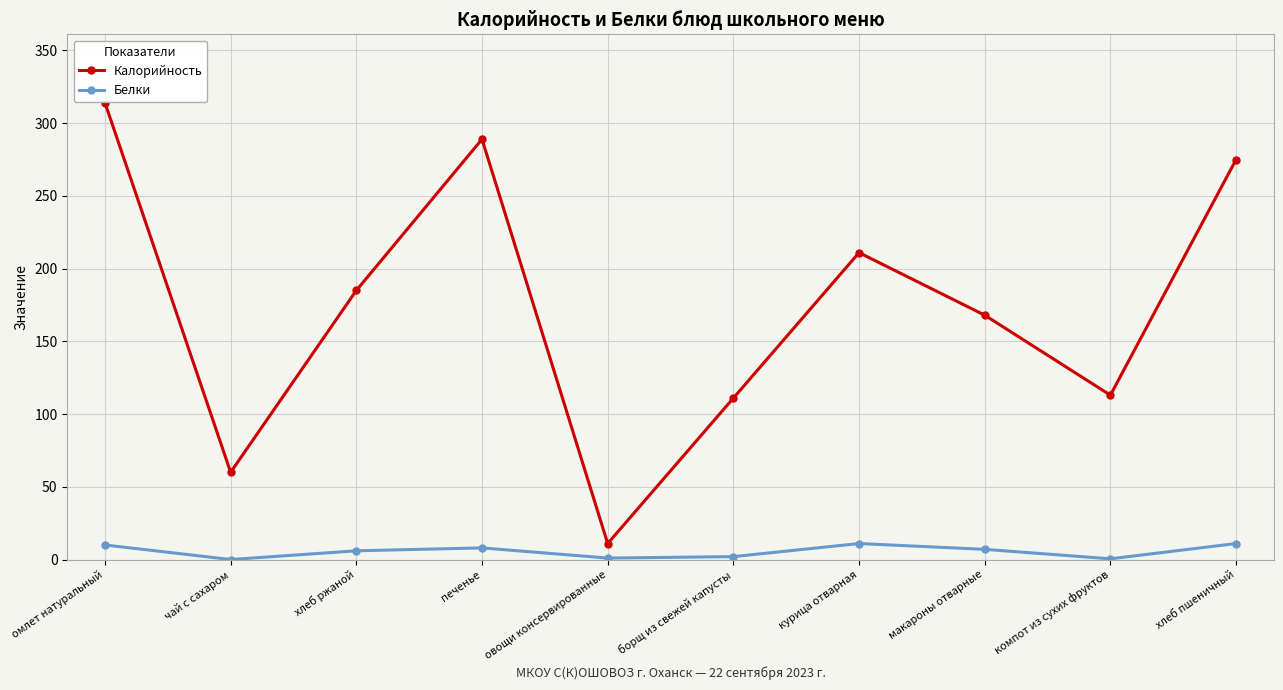

Which category has the highest value across all series?

омлет натуральный